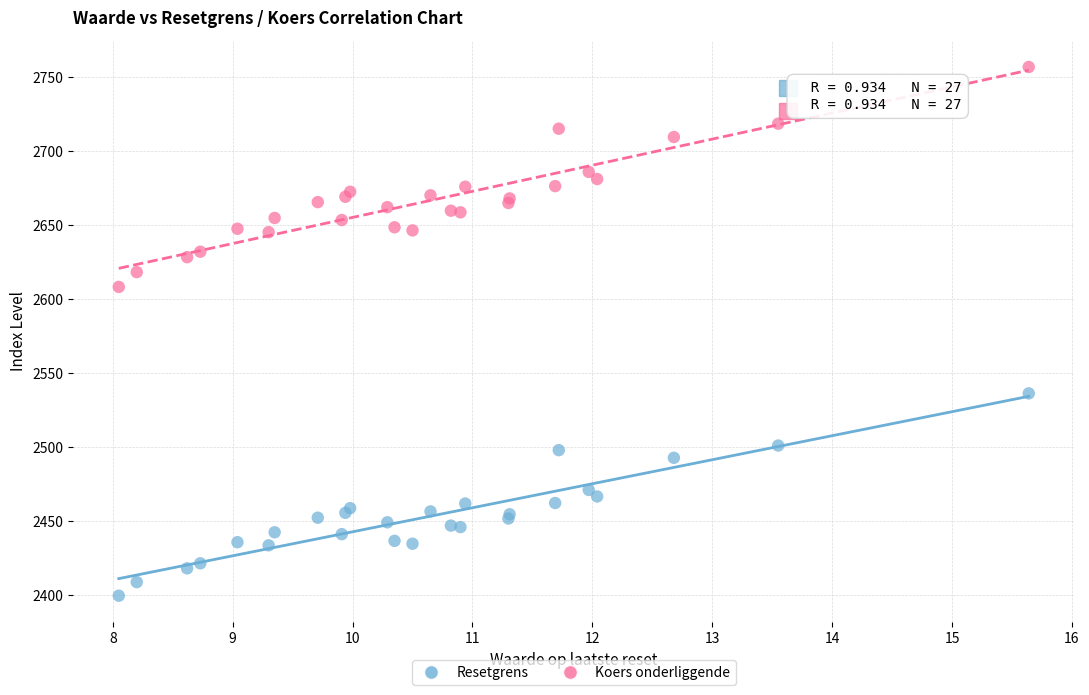

Which series reaches the minimum Y coordinate?

Resetgrens